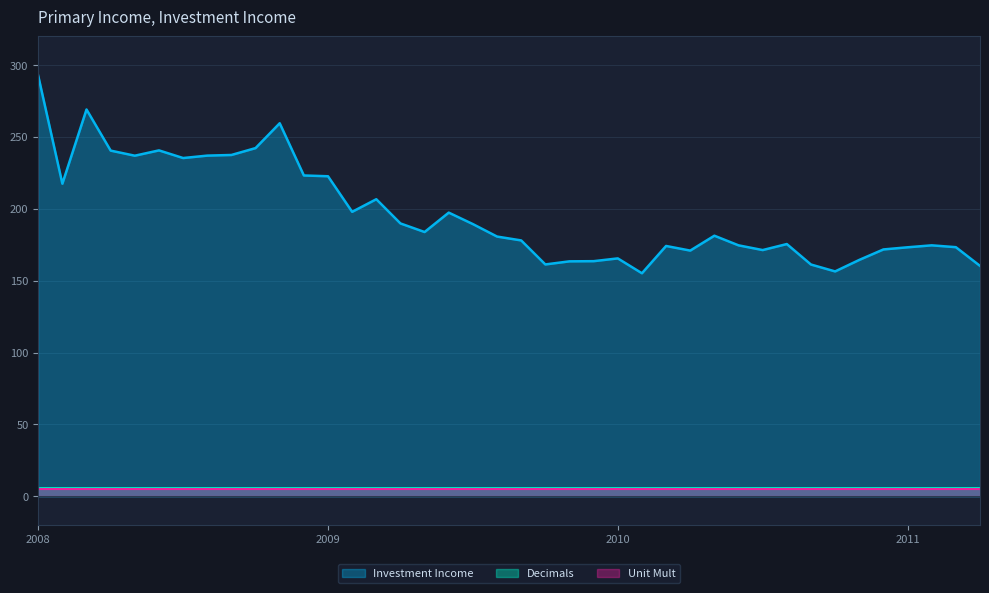

What is the spread (max minus min) of values at 2010-07?

165.3